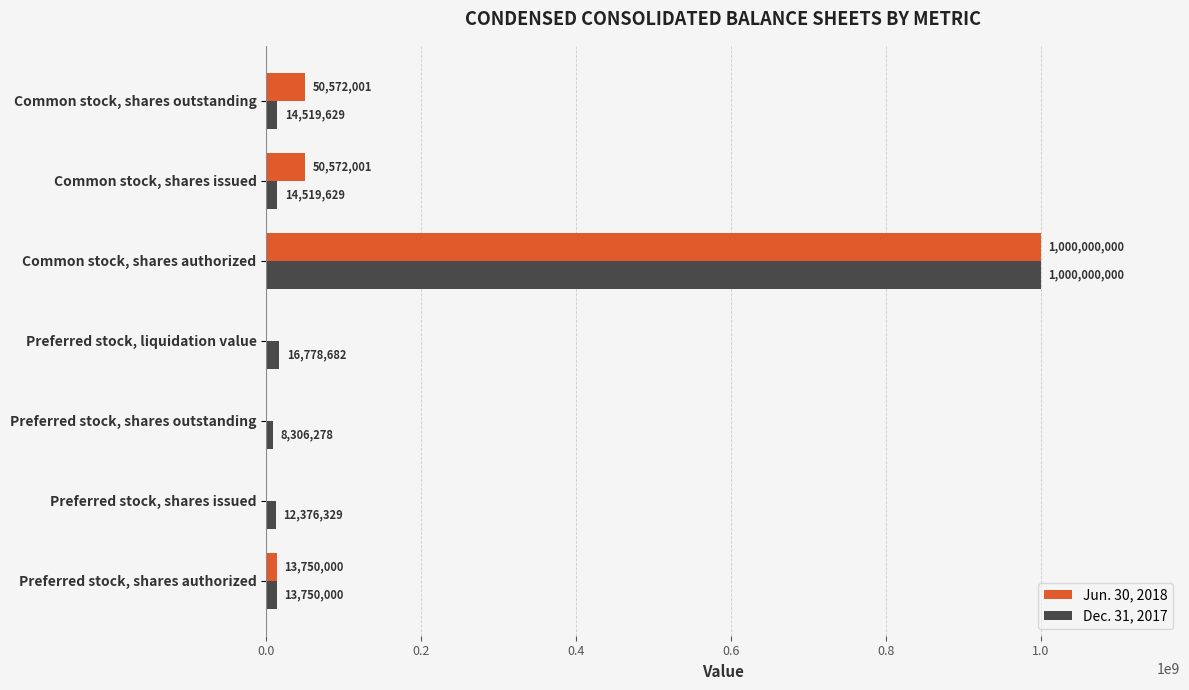

Which category has the highest value across all series?

Common stock, shares authorized